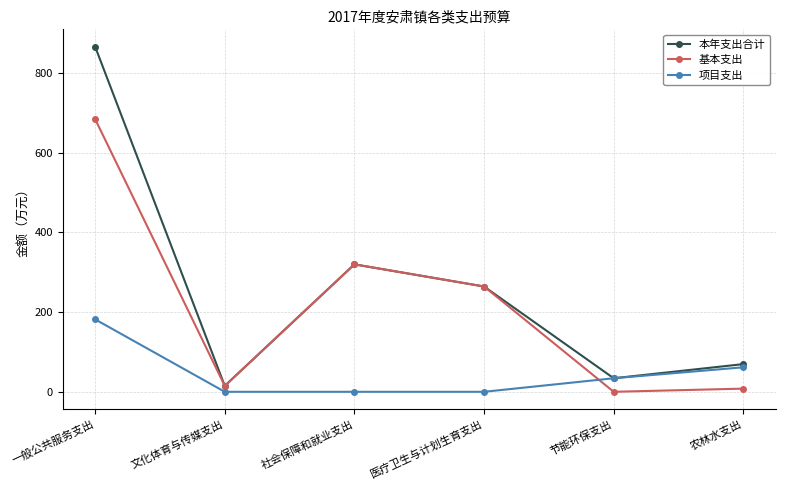

List the series in order of their peak value, highest first.

本年支出合计, 基本支出, 项目支出